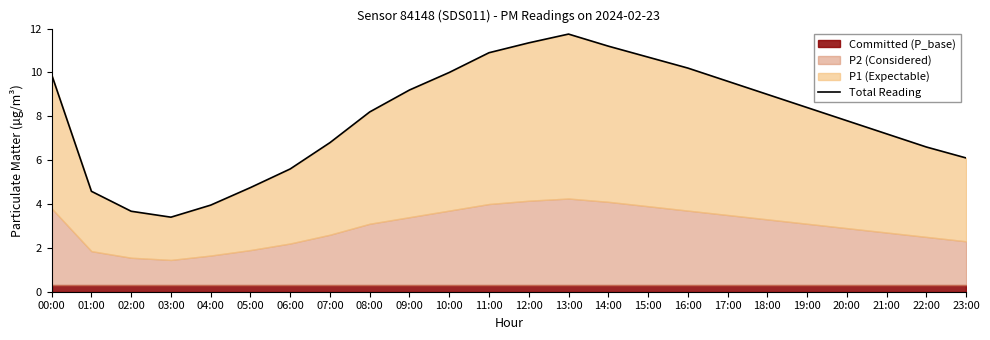

Is it true that the value at 14:00 is 11.2?

True